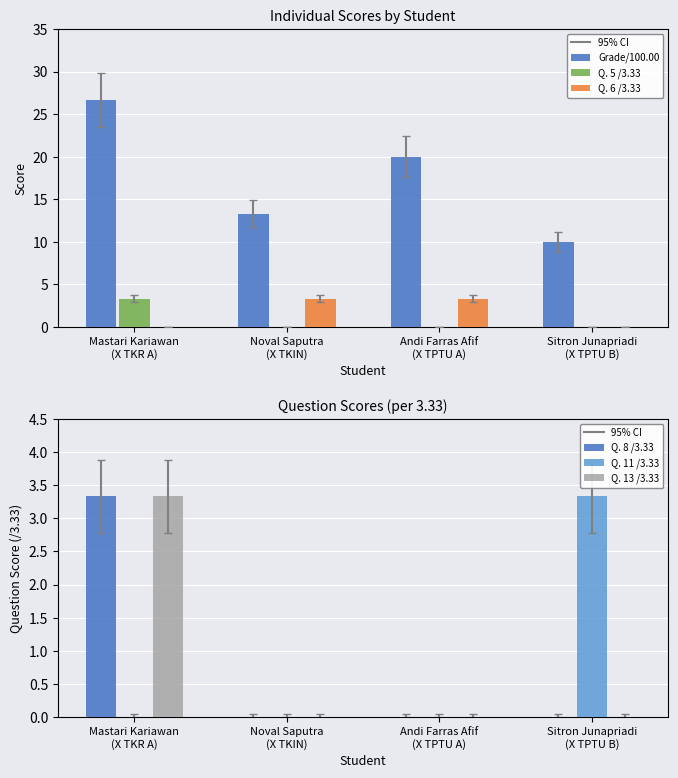

The Q. 13 /3.33 series shows 1.3 at Andi Farras Afif
(X TPTU A). True or false?

False